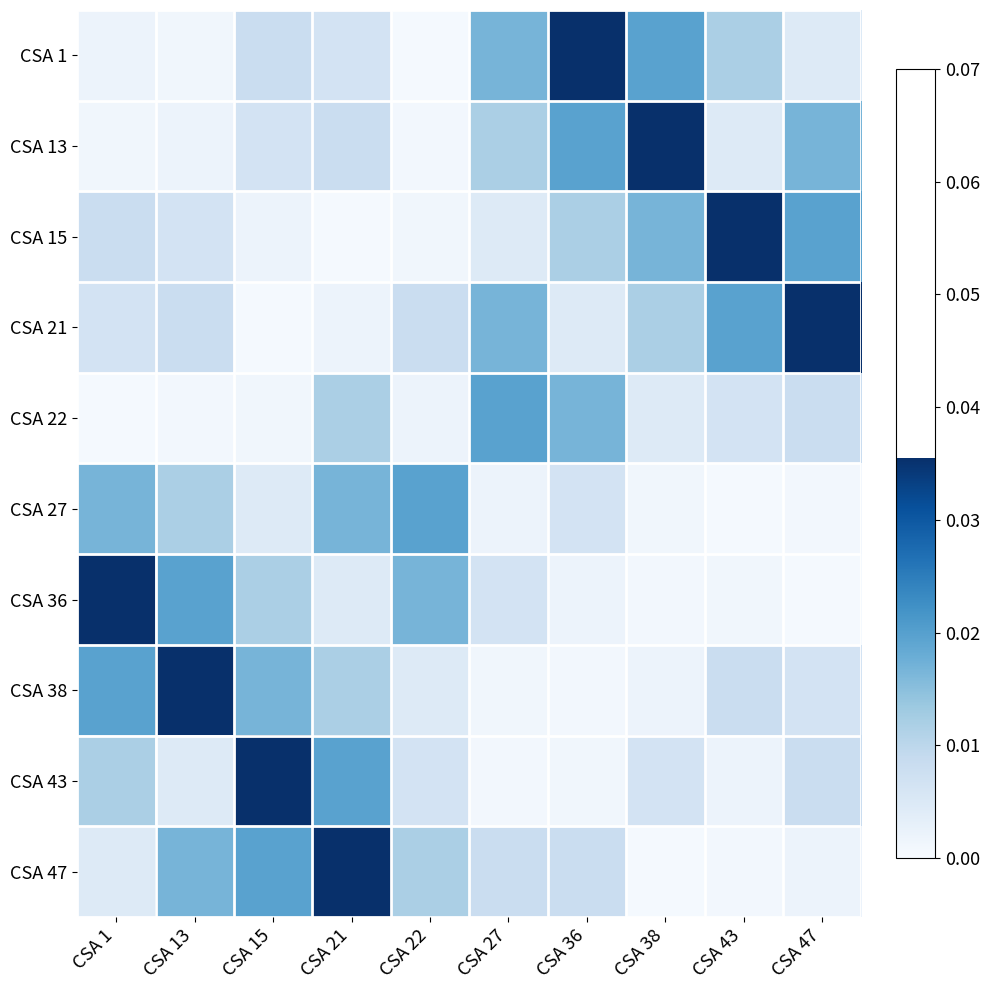

Reading left to right, what are all the values shown in this chart?

CSA 1: CSA 1=0.0	CSA 13=0.0	CSA 15=0.0	CSA 21=0.0	CSA 22=0.0	CSA 27=0.0	CSA 36=0.0	CSA 38=0.0	CSA 43=0.0	CSA 47=0.0
CSA 13: CSA 1=0.0	CSA 13=0.0	CSA 15=0.0	CSA 21=0.0	CSA 22=0.0	CSA 27=0.0	CSA 36=0.0	CSA 38=0.0	CSA 43=0.0	CSA 47=0.0
CSA 15: CSA 1=0.0	CSA 13=0.0	CSA 15=0.0	CSA 21=0.0	CSA 22=0.0	CSA 27=0.0	CSA 36=0.0	CSA 38=0.0	CSA 43=0.0	CSA 47=0.0
CSA 21: CSA 1=0.0	CSA 13=0.0	CSA 15=0.0	CSA 21=0.0	CSA 22=0.0	CSA 27=0.0	CSA 36=0.0	CSA 38=0.0	CSA 43=0.0	CSA 47=0.0
CSA 22: CSA 1=0.0	CSA 13=0.0	CSA 15=0.0	CSA 21=0.0	CSA 22=0.0	CSA 27=0.0	CSA 36=0.0	CSA 38=0.0	CSA 43=0.0	CSA 47=0.0
CSA 27: CSA 1=0.0	CSA 13=0.0	CSA 15=0.0	CSA 21=0.0	CSA 22=0.0	CSA 27=0.0	CSA 36=0.0	CSA 38=0.0	CSA 43=0.0	CSA 47=0.0
CSA 36: CSA 1=0.0	CSA 13=0.0	CSA 15=0.0	CSA 21=0.0	CSA 22=0.0	CSA 27=0.0	CSA 36=0.0	CSA 38=0.0	CSA 43=0.0	CSA 47=0.0
CSA 38: CSA 1=0.0	CSA 13=0.0	CSA 15=0.0	CSA 21=0.0	CSA 22=0.0	CSA 27=0.0	CSA 36=0.0	CSA 38=0.0	CSA 43=0.0	CSA 47=0.0
CSA 43: CSA 1=0.0	CSA 13=0.0	CSA 15=0.0	CSA 21=0.0	CSA 22=0.0	CSA 27=0.0	CSA 36=0.0	CSA 38=0.0	CSA 43=0.0	CSA 47=0.0
CSA 47: CSA 1=0.0	CSA 13=0.0	CSA 15=0.0	CSA 21=0.0	CSA 22=0.0	CSA 27=0.0	CSA 36=0.0	CSA 38=0.0	CSA 43=0.0	CSA 47=0.0